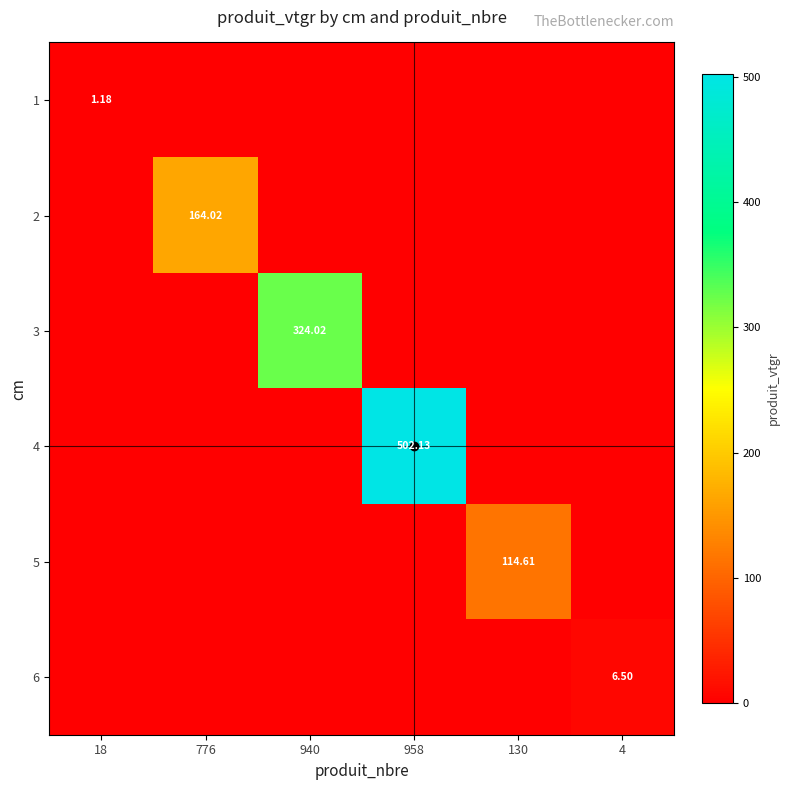

At 940, list the series in order from largest to smallest.

3, 1, 2, 4, 5, 6